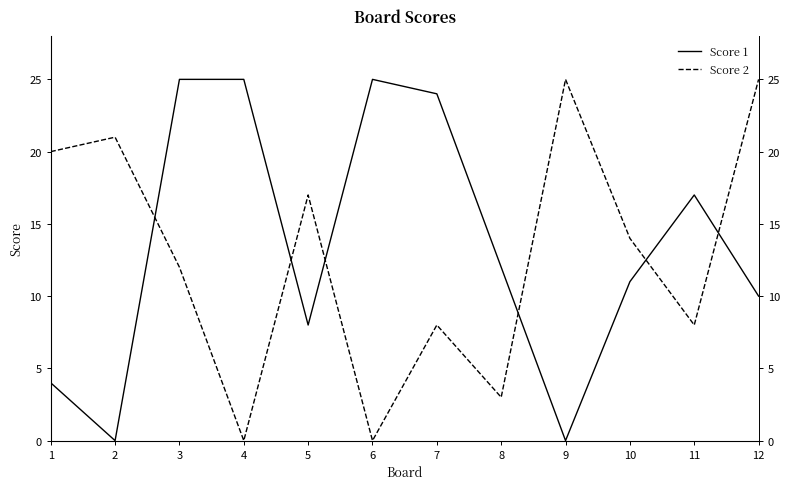

How many data points does each series have?

12